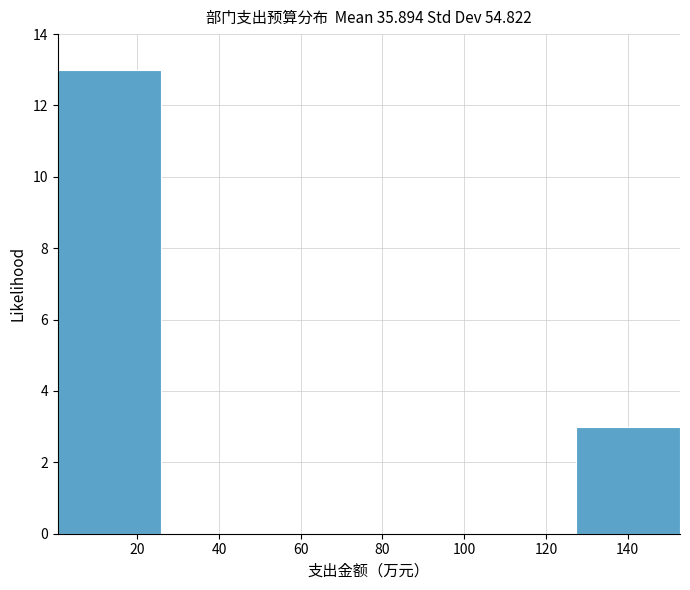

Reading left to right, transcribe this chart: for each bar, give the range it covers on the x-axis and its height. Neither the bar edges nor the heights are printed on the chart, so give them approximately, as read against the axes.

0 to 26: 13
26 to 52: 0
52 to 76: 0
76 to 102: 0
102 to 128: 0
128 to 152: 3